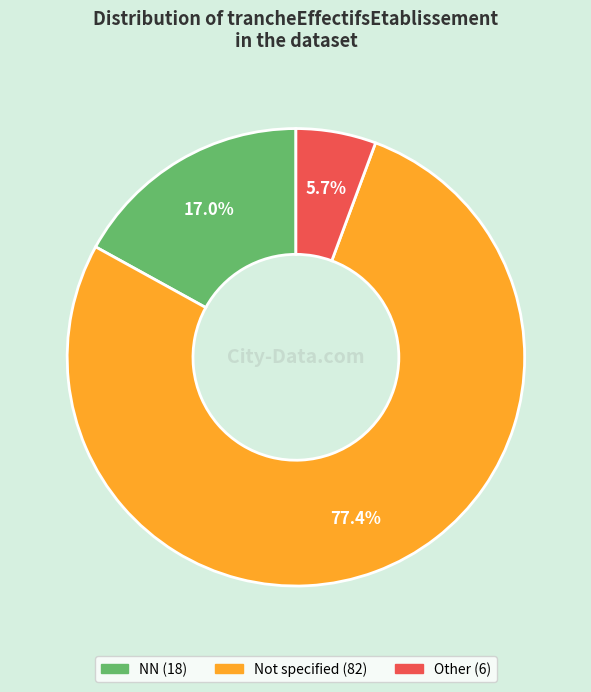

Is there any slice that represents more than half of the pie?

Yes